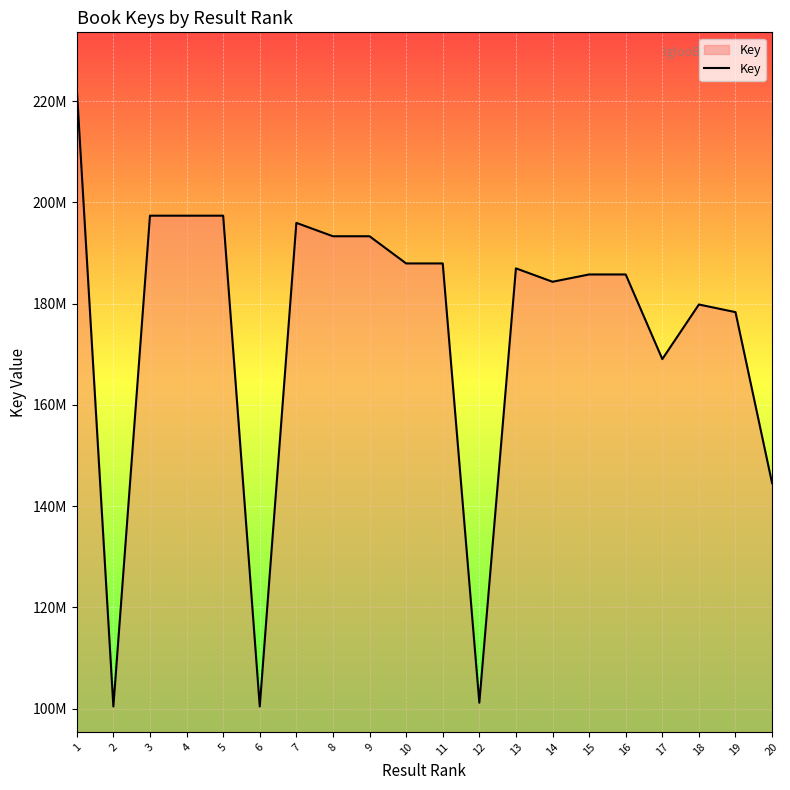

Does the chart have visible grid lines?

Yes